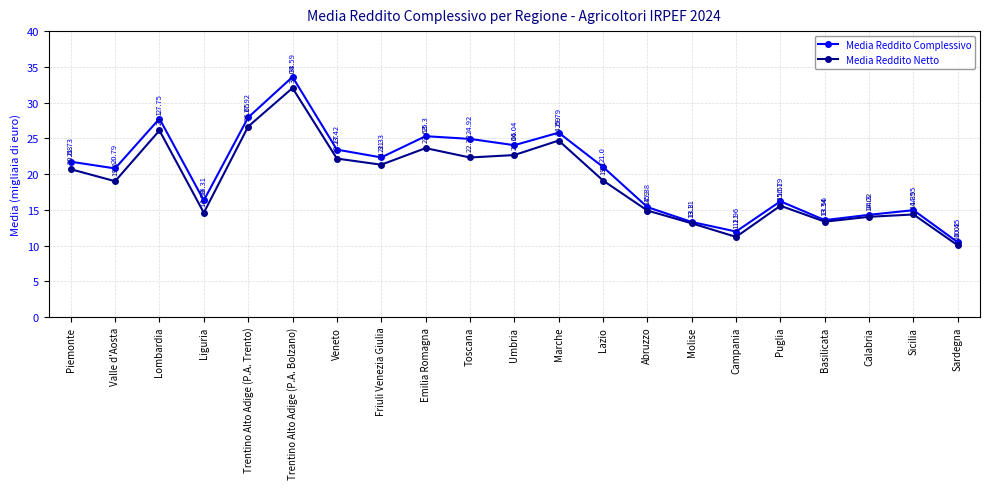

Is it true that Media Reddito Complessivo equals 14.9 at Sicilia?

True